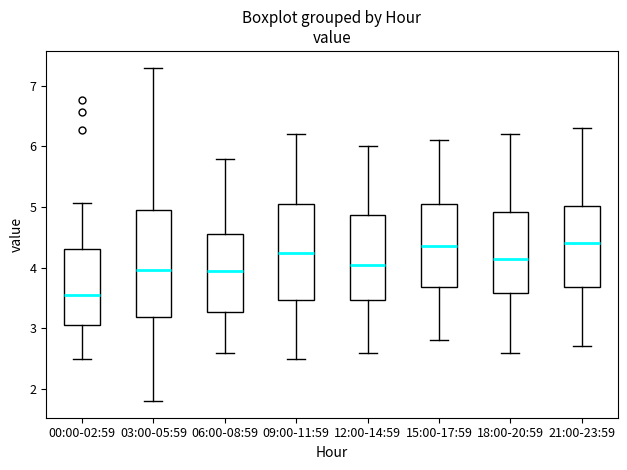

Reading left to right, read every box against the y-axis: the position of its median line, the range the box covers, and the ends of its whiskers. The values are not printed on the chart, so give them approximately, as read against the axis.

00:00-02:59: median 3.6, box 3.1 to 4.3, whiskers 2.5 to 5.1
03:00-05:59: median 4.0, box 3.2 to 5.0, whiskers 1.8 to 7.3
06:00-08:59: median 4.0, box 3.3 to 4.6, whiskers 2.6 to 5.8
09:00-11:59: median 4.3, box 3.5 to 5.1, whiskers 2.5 to 6.2
12:00-14:59: median 4.1, box 3.5 to 4.9, whiskers 2.6 to 6.0
15:00-17:59: median 4.4, box 3.7 to 5.1, whiskers 2.8 to 6.1
18:00-20:59: median 4.2, box 3.6 to 4.9, whiskers 2.6 to 6.2
21:00-23:59: median 4.4, box 3.7 to 5.0, whiskers 2.7 to 6.3